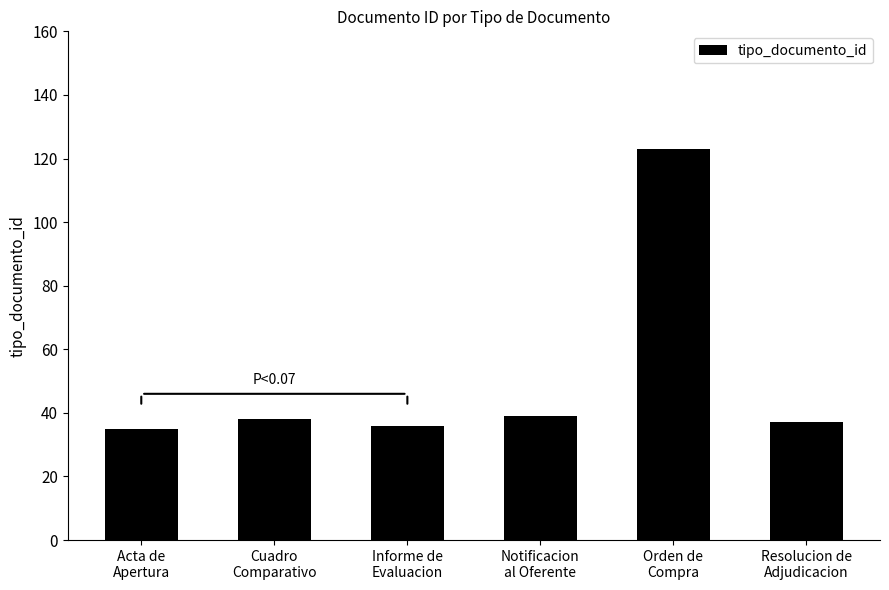

What value does the data have at Informe de
Evaluacion, to the nearest 5?

35